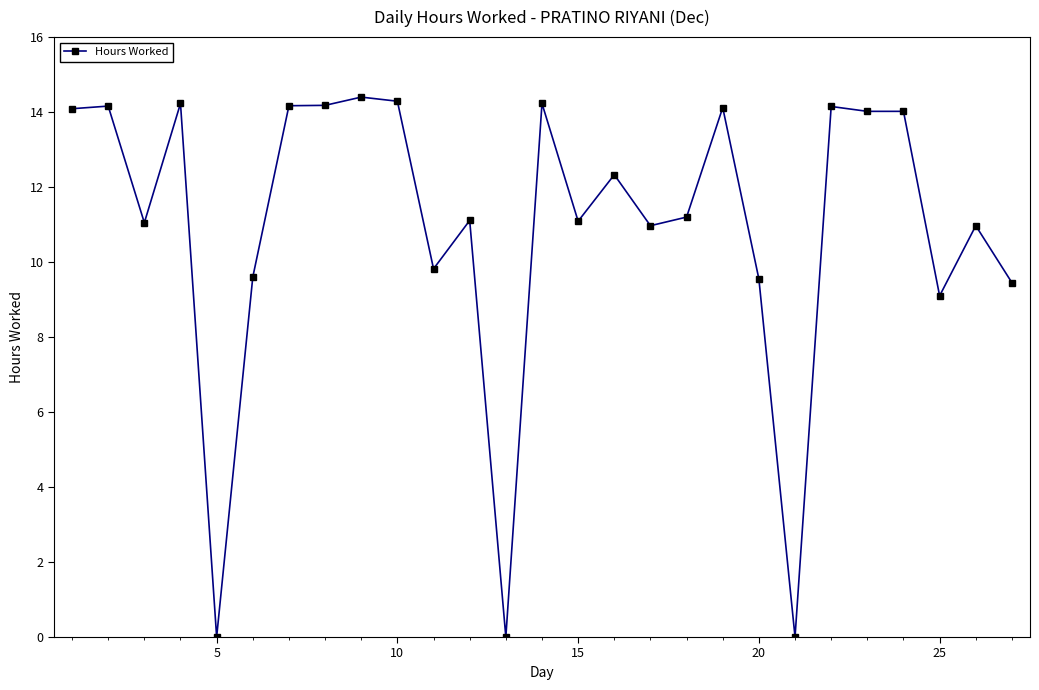

What is the sum of all values?

296.3